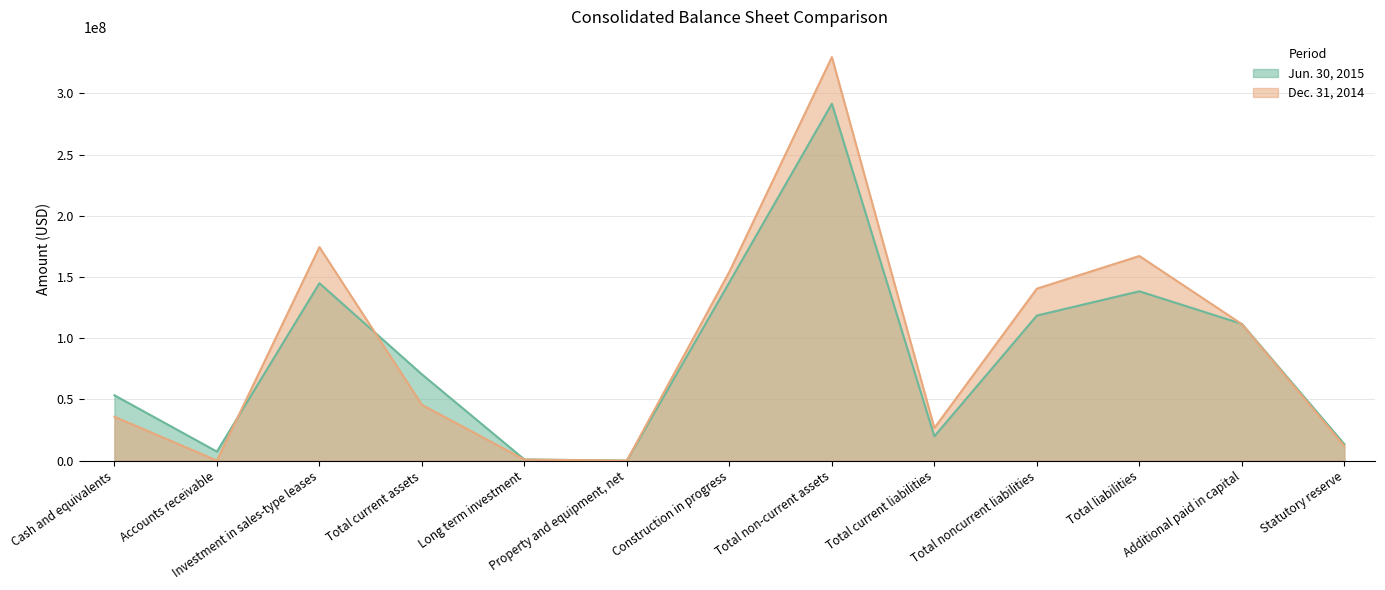

What is the label of the 10th point from the right?

Total current assets